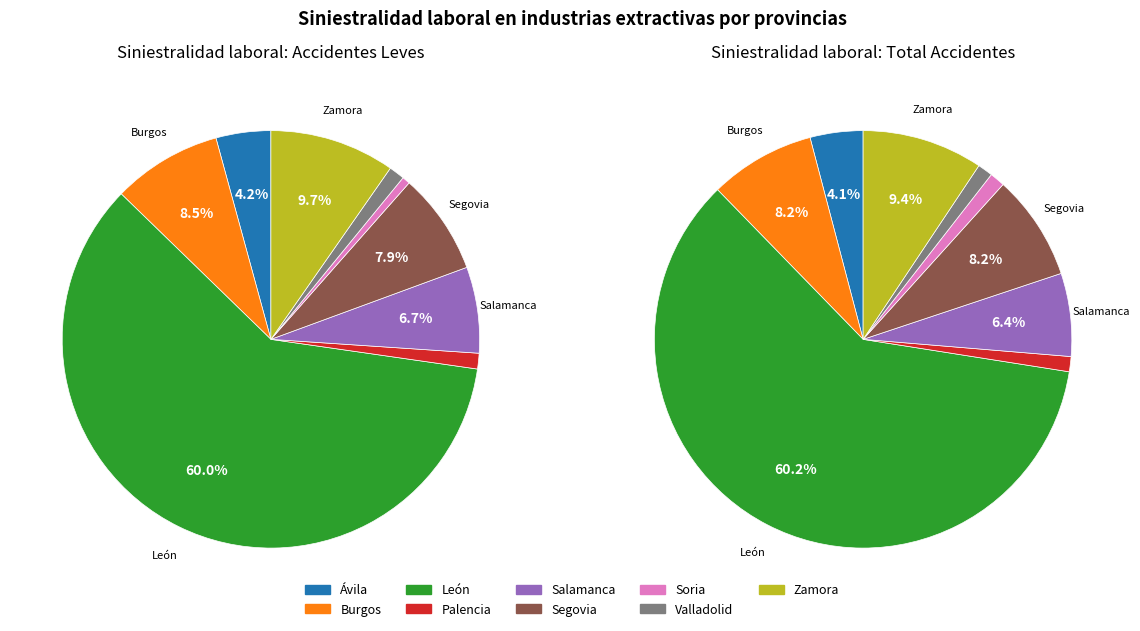

Which slice represents more than half of the pie?

León